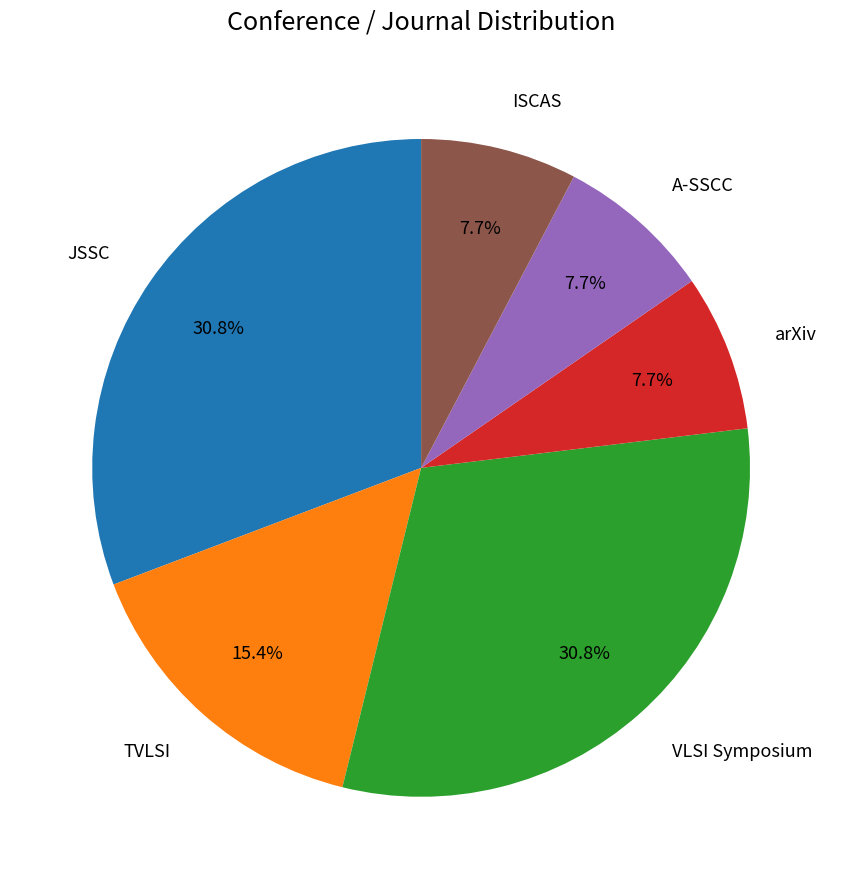

Is there any slice that represents more than half of the pie?

No